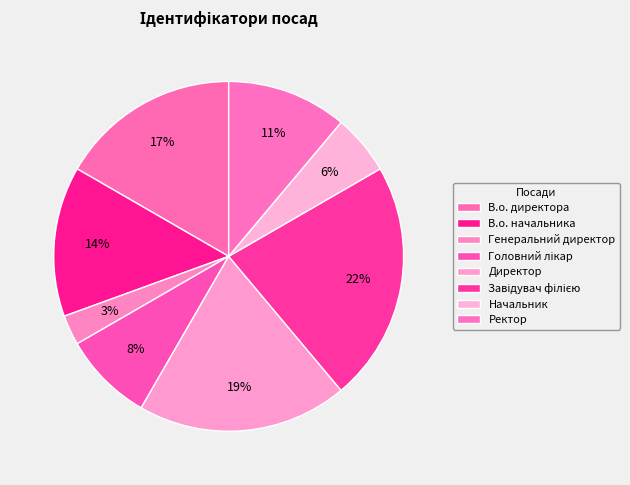

Rank the categories by value from highest to lowest.

Завідувач філією, Директор, В.о. директора, В.о. начальника, Ректор, Головний лікар, Начальник, Генеральний директор